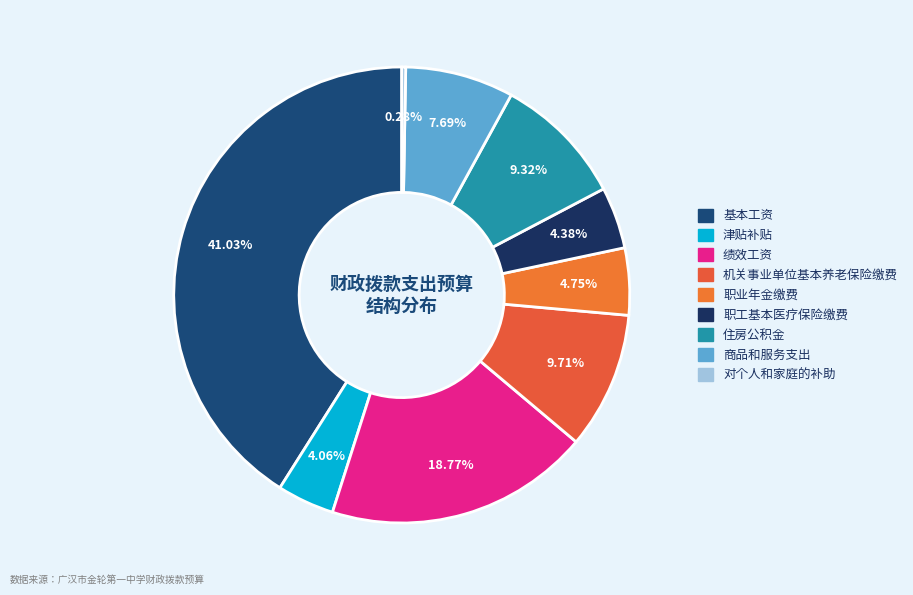

To the nearest percent, what percentage of the pie is 职工基本医疗保险缴费?

4%